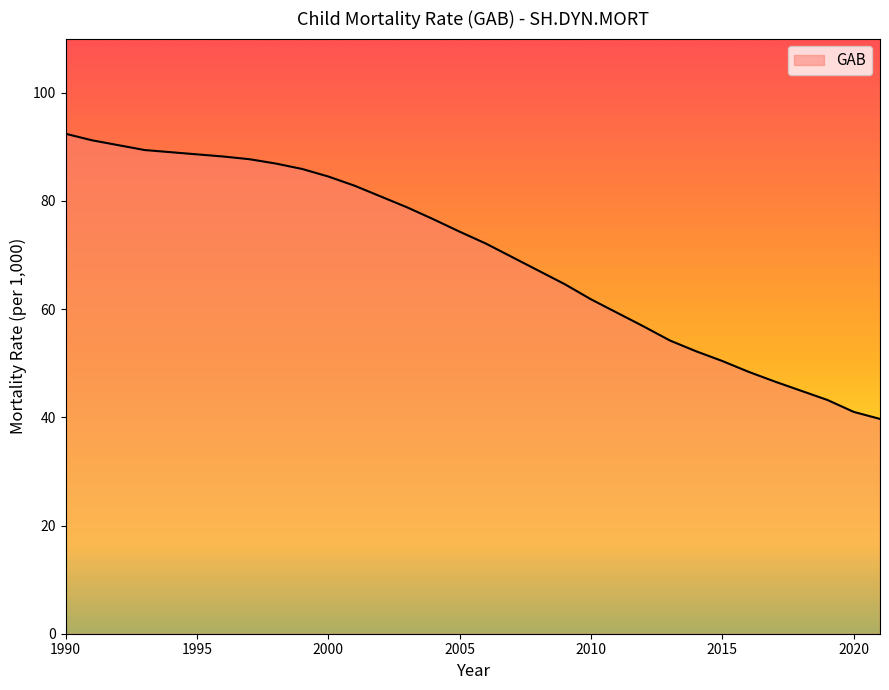

What is the greatest value displayed?

92.4